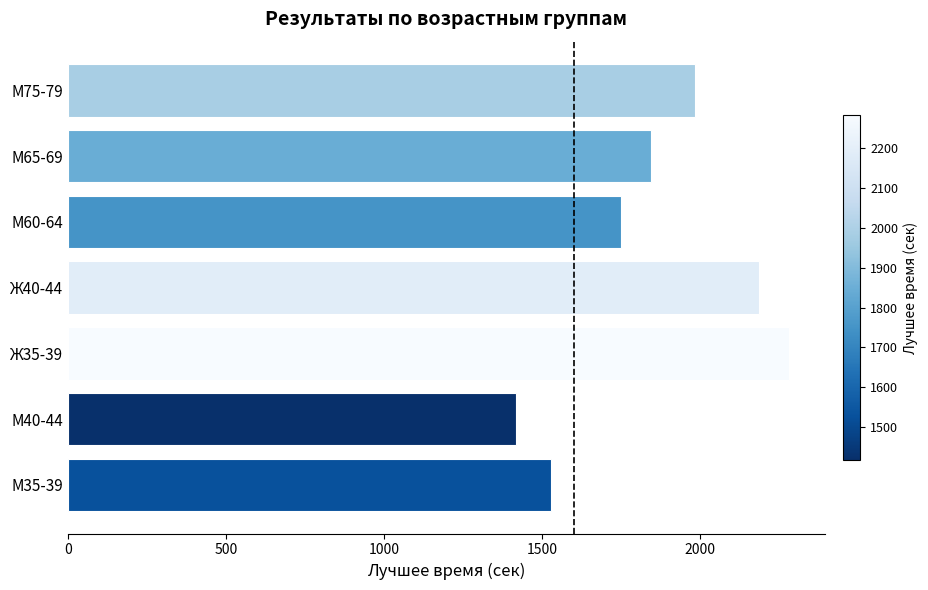

Where is the data nearest to the value 1850?

М65-69